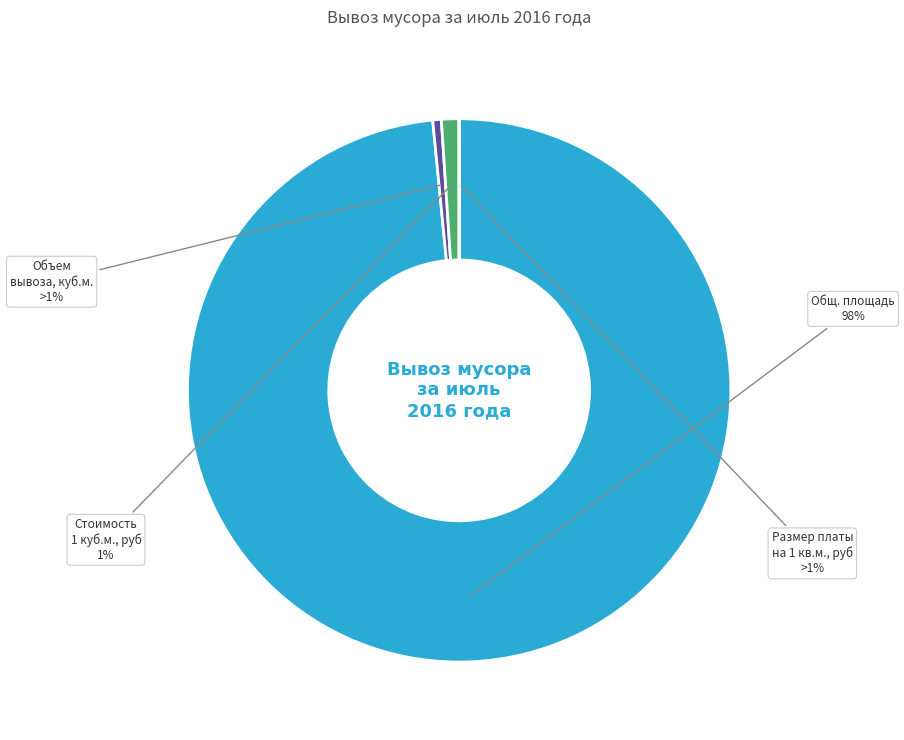

Rank the categories by value from highest to lowest.

Общ. площадь, Стоимость 1 куб.м. ТБО, руб, Объем вывезенного мусора (ТБО), куб.м., Размер платы вывоза ТБО на 1 кв.м. руб